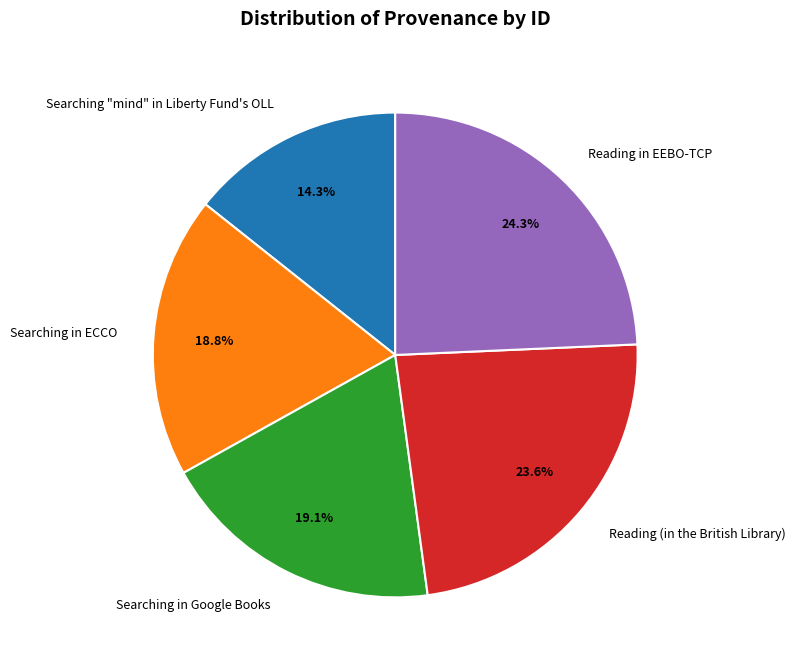

What is the smallest slice in the pie chart?

Searching "mind" in Liberty Fund's OLL